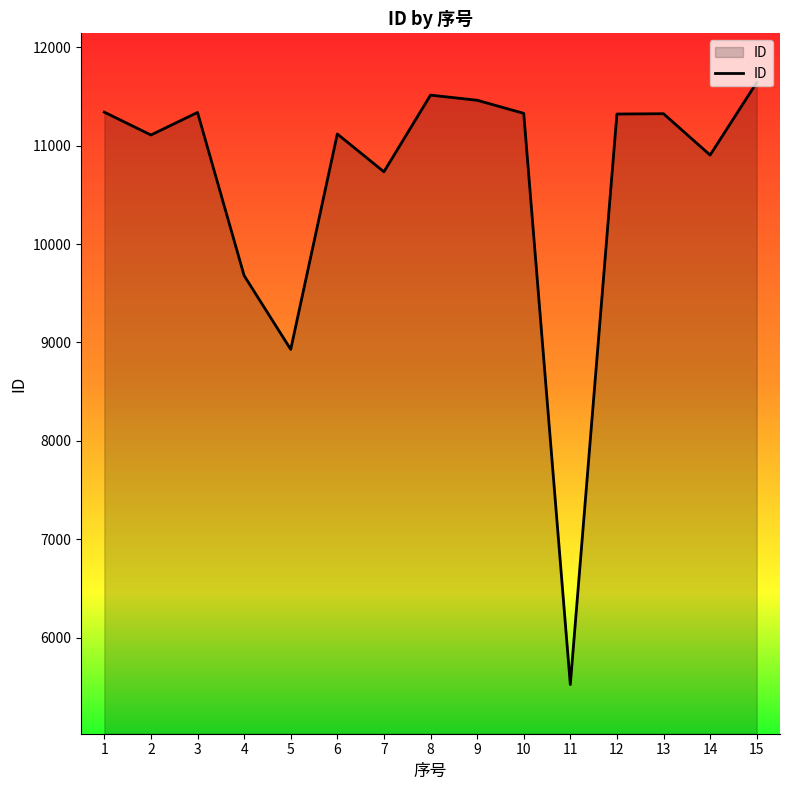

True or false: the data shows 14753 at 12.

False